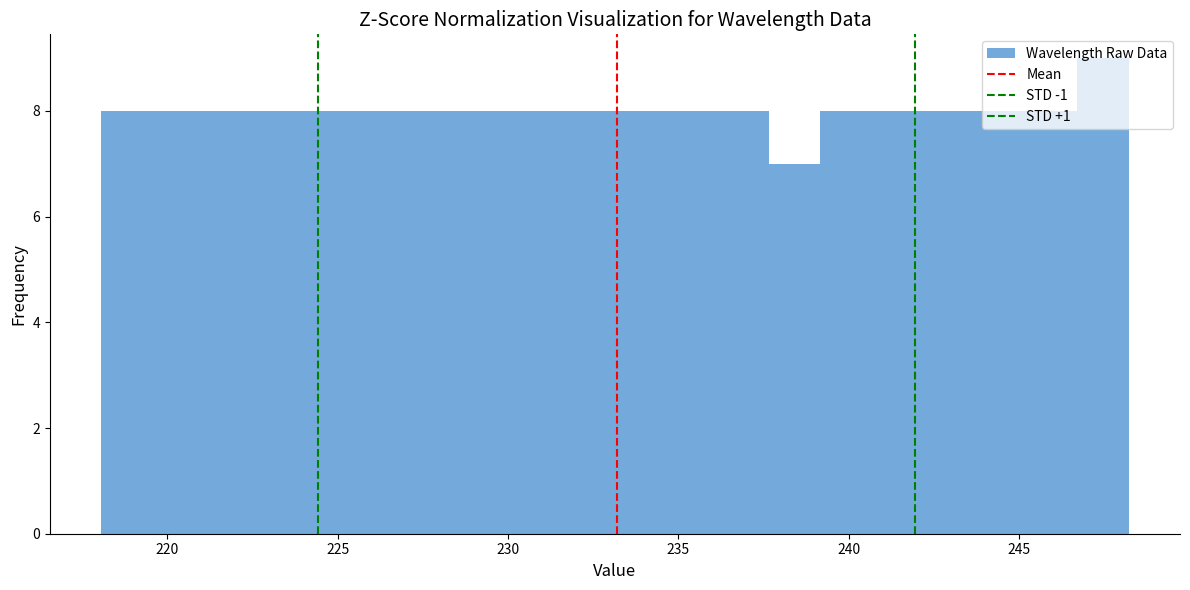

Read against the x-axis, roughly where is the centre of the tallest bar?

247.5